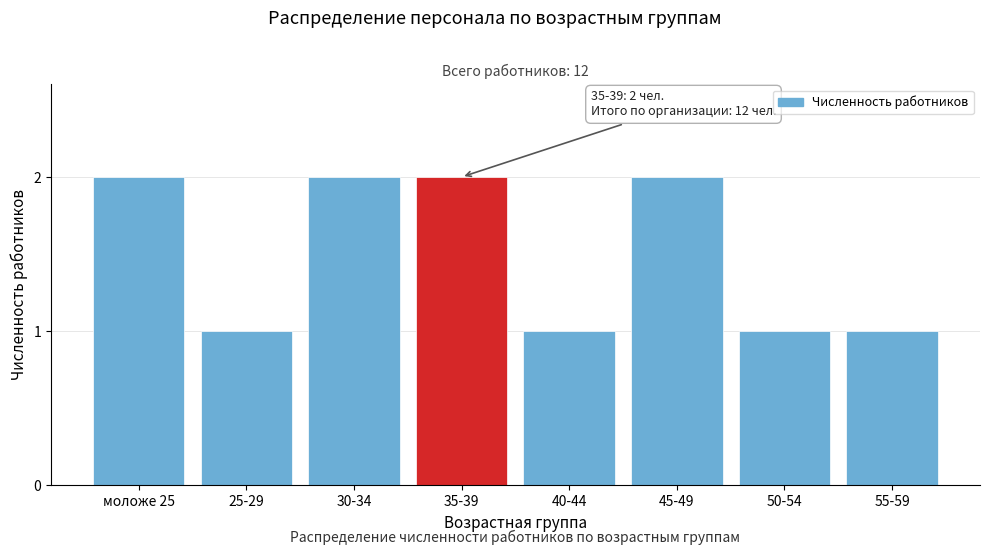

Reading left to right, transcribe all the data shown in this chart.

моложе 25=2	25-29=1	30-34=2	35-39=2	40-44=1	45-49=2	50-54=1	55-59=1